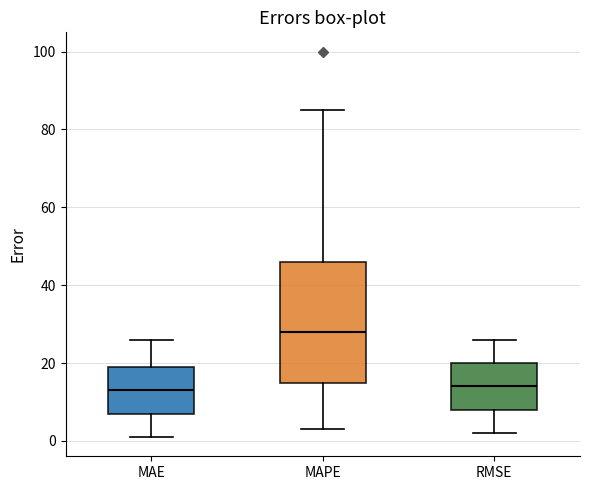

Comparing the boxes themselves (not the whiskers), which one is the tallest?

MAPE